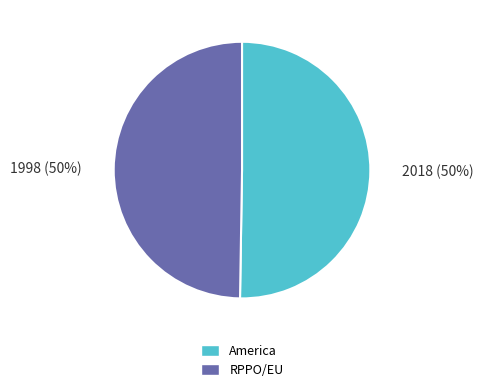

What is the ratio of the value at America to the value at RPPO/EU?

1.0